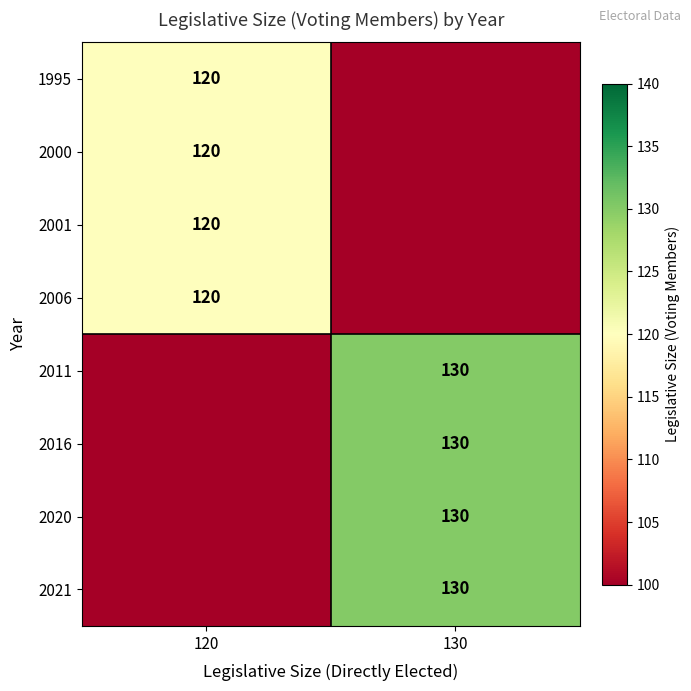

What is the total value across all series at 130?

520